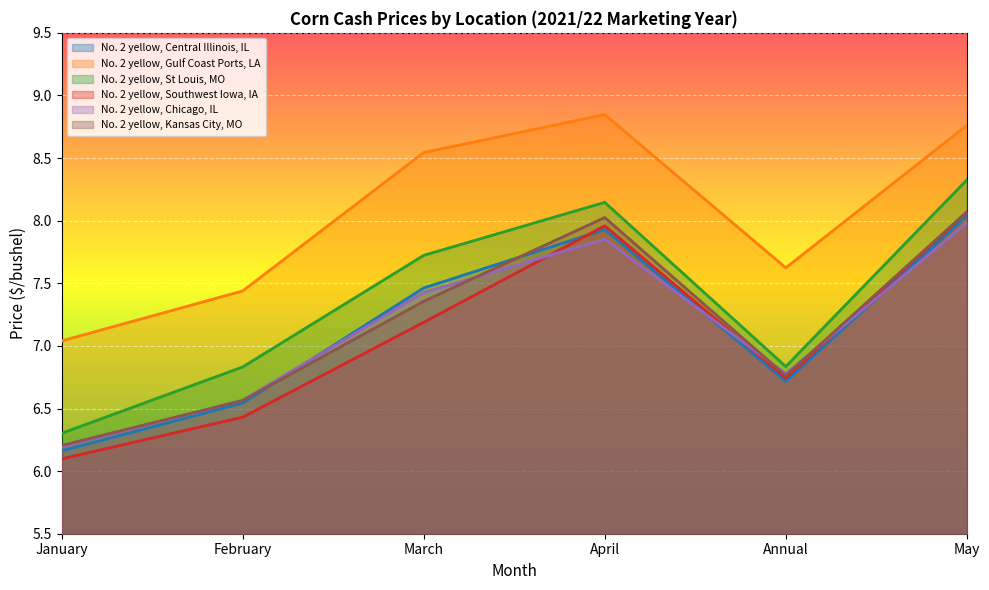

Reading left to right, what are all the values shown in this chart?

No. 2 yellow, Central Illinois, IL: January=6.2	February=6.5	March=7.5	April=7.9	Annual=6.7	May=8.0
No. 2 yellow, Gulf Coast Ports, LA: January=7.0	February=7.4	March=8.5	April=8.8	Annual=7.6	May=8.8
No. 2 yellow, St Louis, MO: January=6.3	February=6.8	March=7.7	April=8.1	Annual=6.8	May=8.3
No. 2 yellow, Southwest Iowa, IA: January=6.1	February=6.4	March=7.2	April=8.0	Annual=6.7	May=8.1
No. 2 yellow, Chicago, IL: January=6.2	February=6.6	March=7.4	April=7.9	Annual=6.8	May=8.0
No. 2 yellow, Kansas City, MO: January=6.2	February=6.6	March=7.4	April=8.0	Annual=6.8	May=8.1